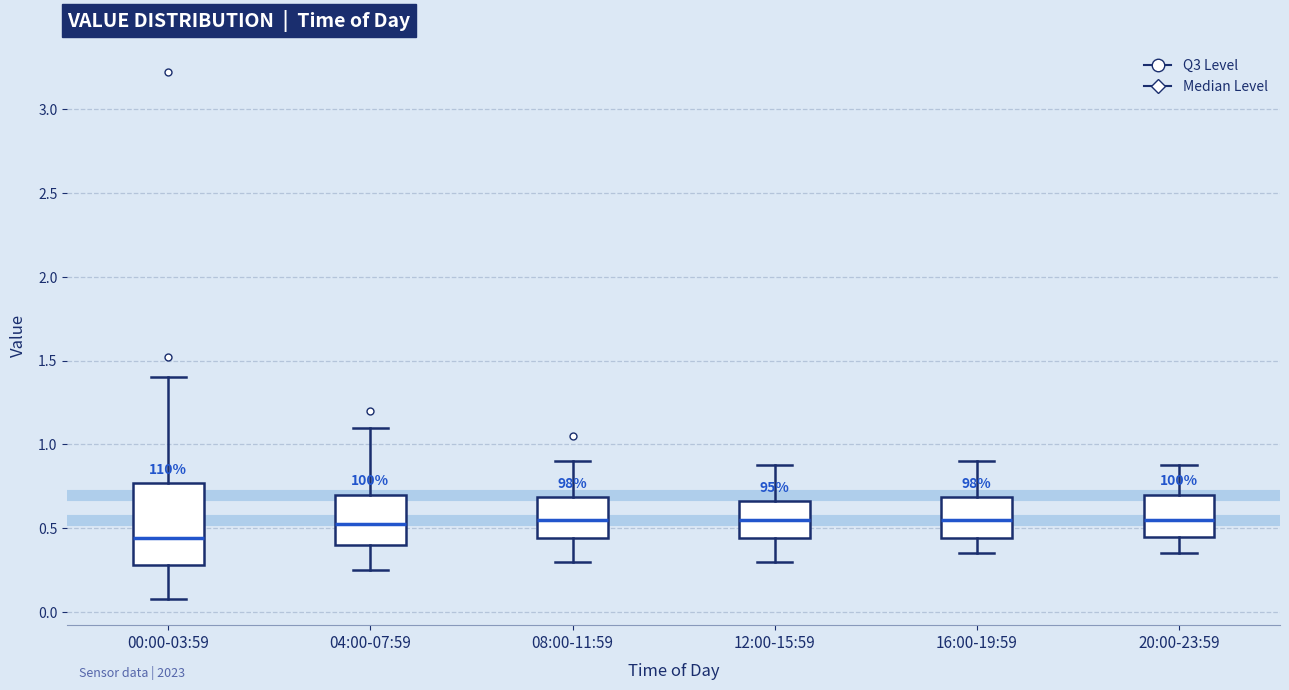

Where does the upper whisker of the box for 04:00-07:59 end on the y-axis? The values are not printed on the chart, so give them approximately, as read against the axis.

1.10